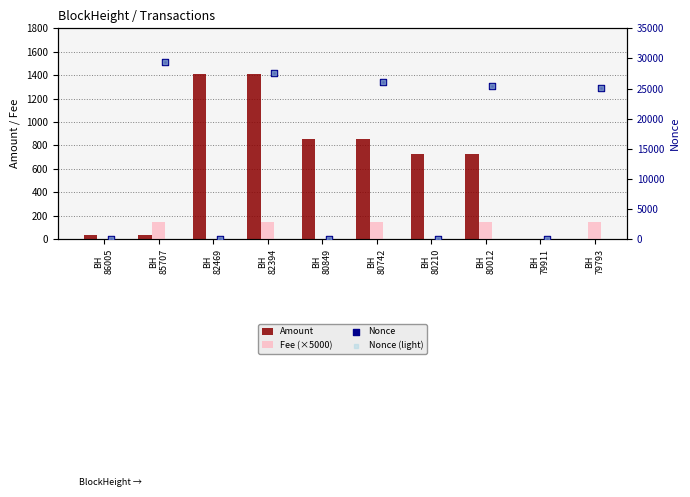

What are all the series names shown in the legend?

Amount, Fee (×5000), Nonce, Nonce (light)